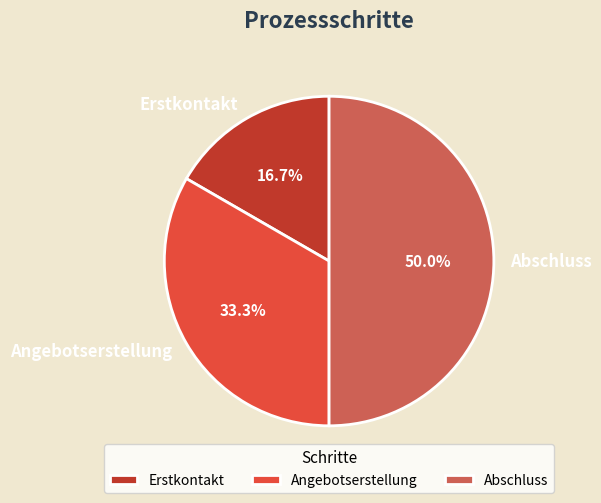

To the nearest percent, what percentage of the pie is Angebotserstellung?

33%